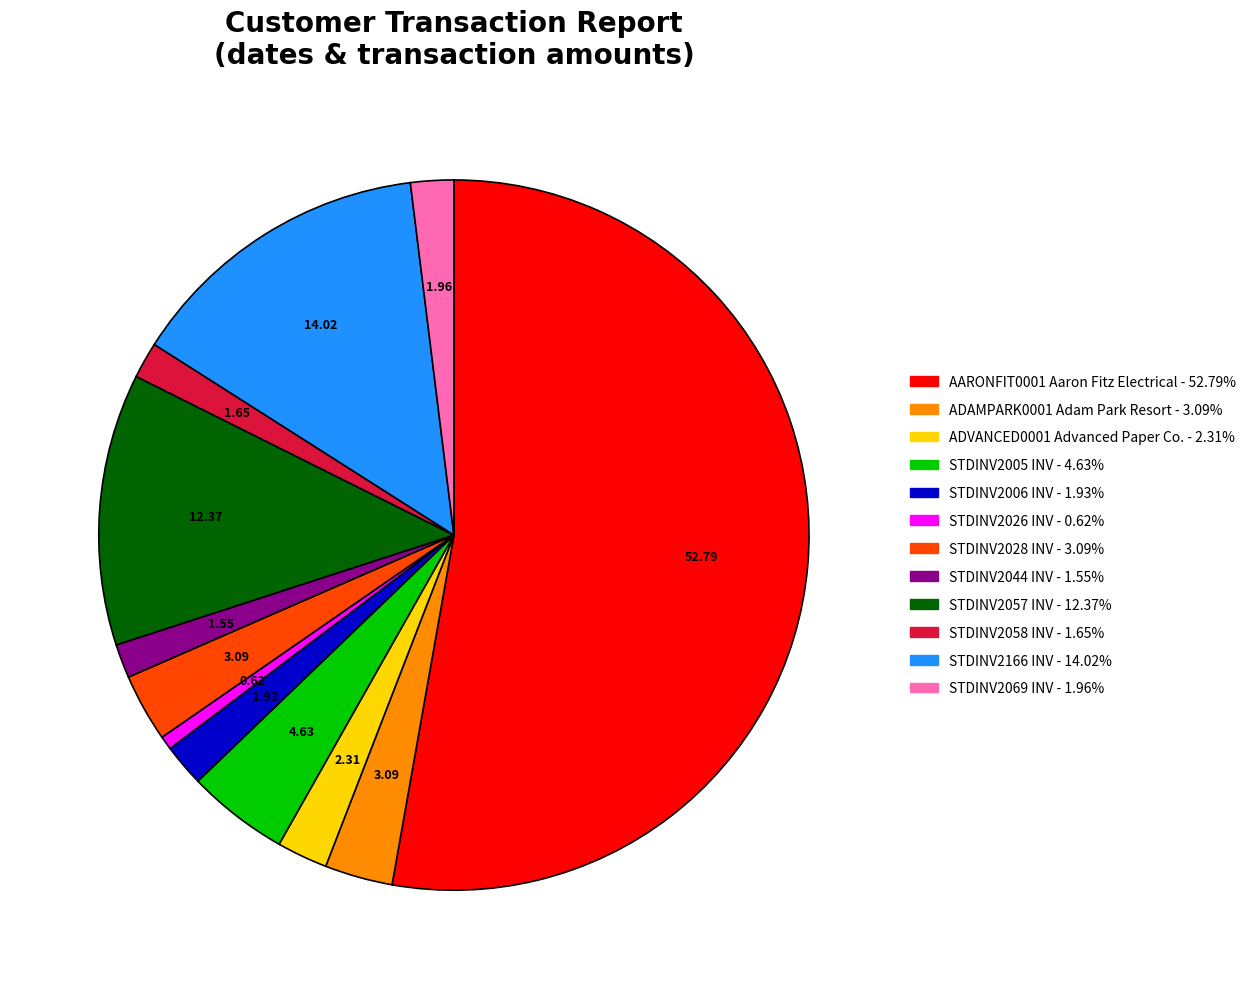

Is there a majority slice in this chart?

Yes